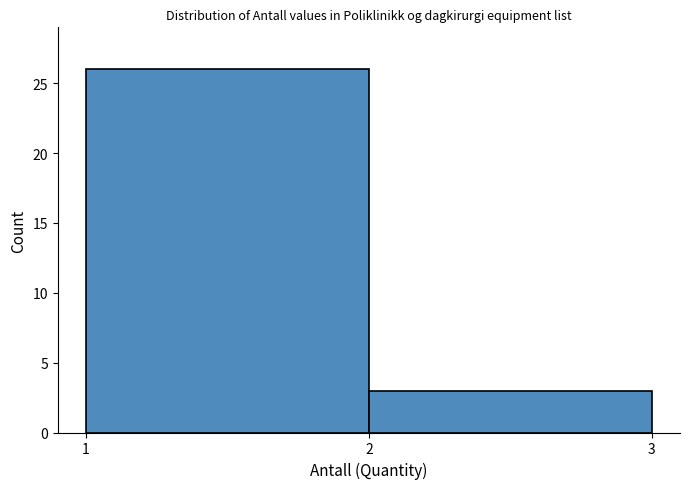

Reading left to right, transcribe this chart: for each bar, give the range it covers on the x-axis and its height. The values are not printed on the chart, so give them approximately, as read against the axis.

1 to 2: 26
2 to 3: 3